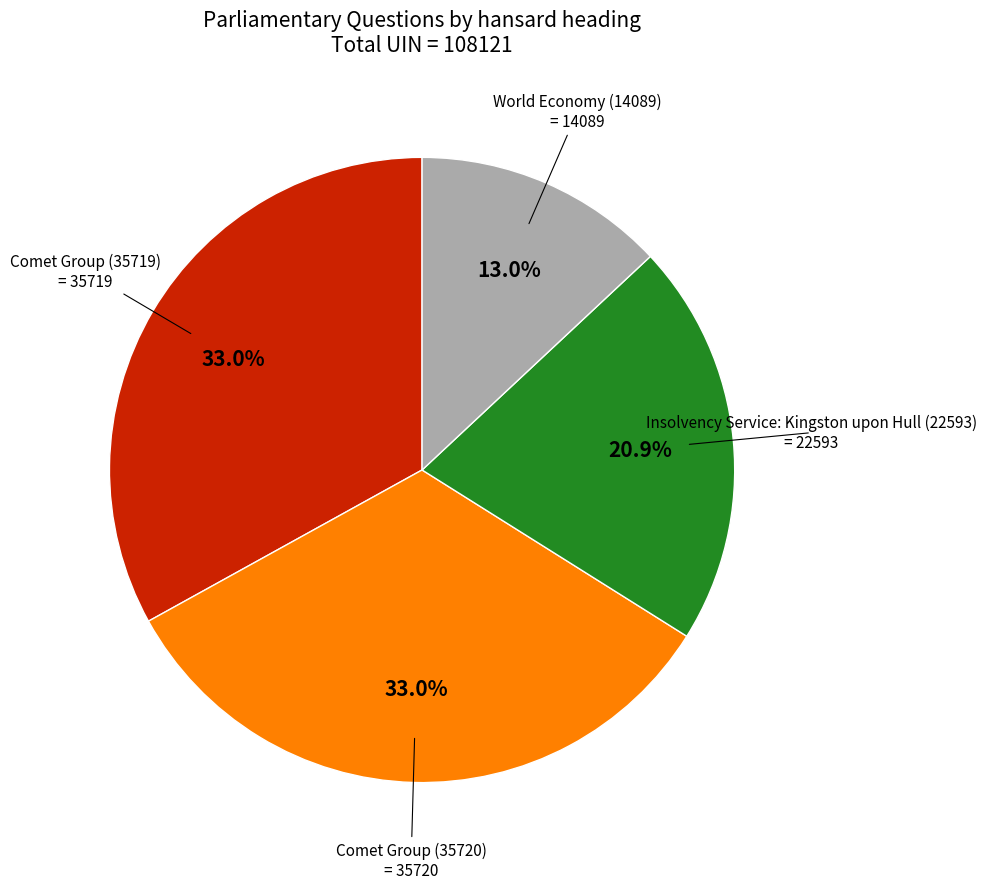

Approximately how many times larger is the value at World Economy (14089) compared to Insolvency Service: Kingston upon Hull (22593)?

0.6